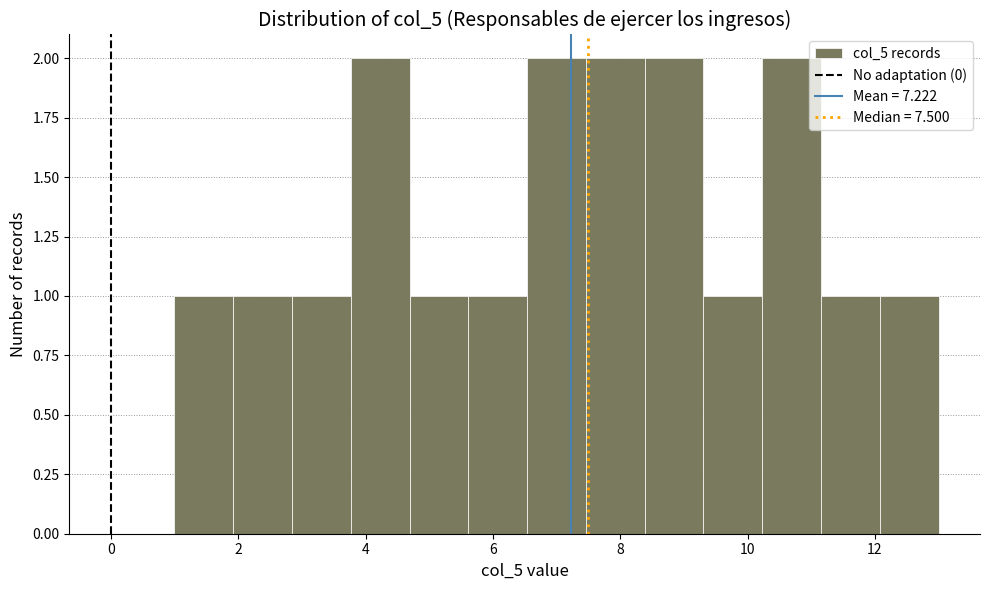

What is the height of the bar covering 7.4 to 8.4 on the x-axis? Neither the bar edges nor the heights are printed on the chart, so give them approximately, as read against the axes.

2